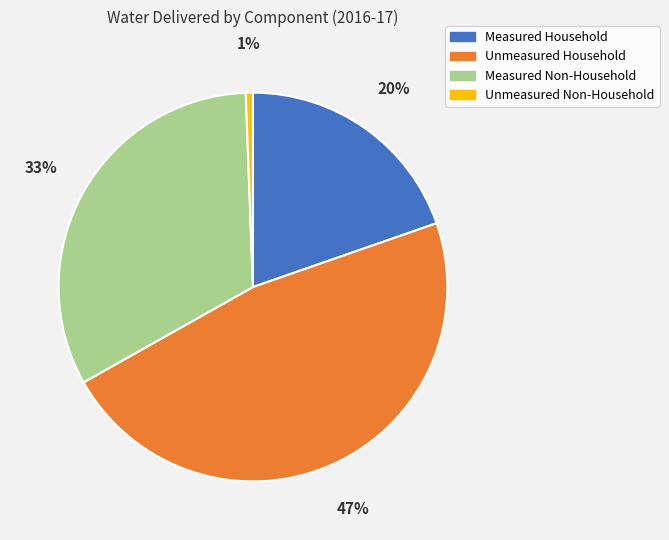

Does Measured Non-Household account for over 50% of the chart?

No